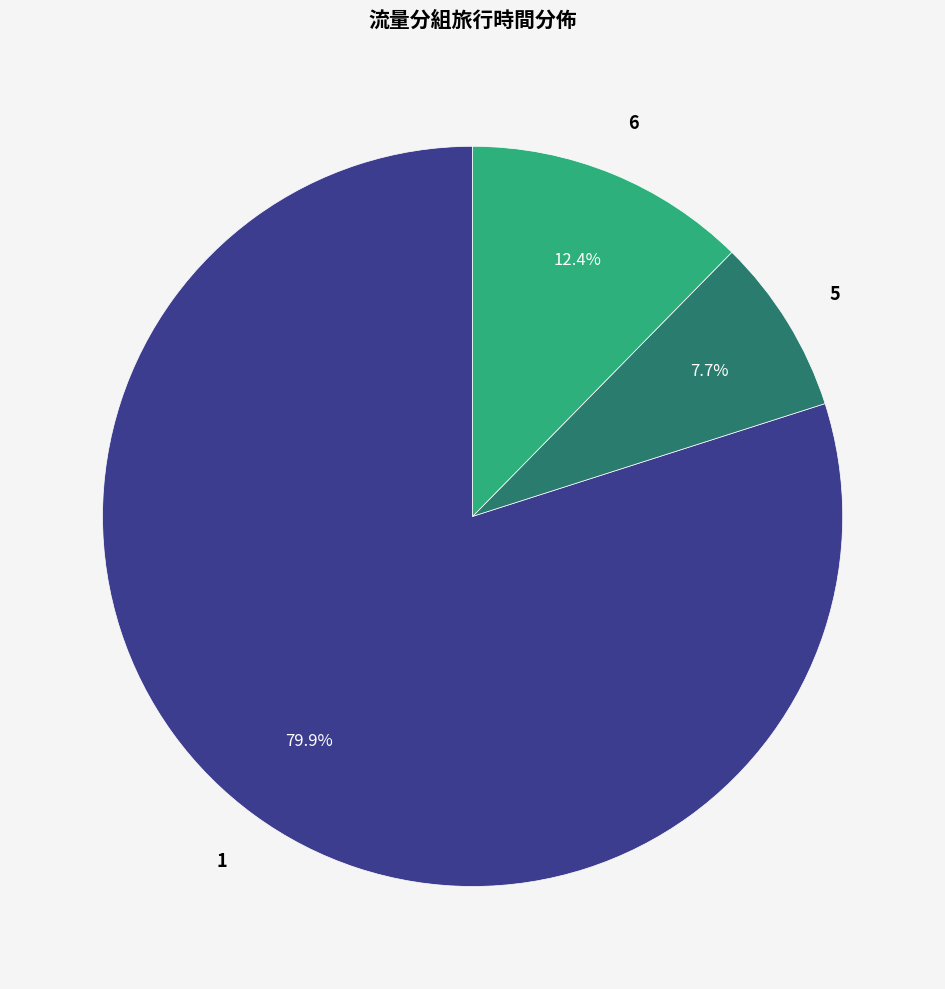

Does any single category account for the majority?

Yes